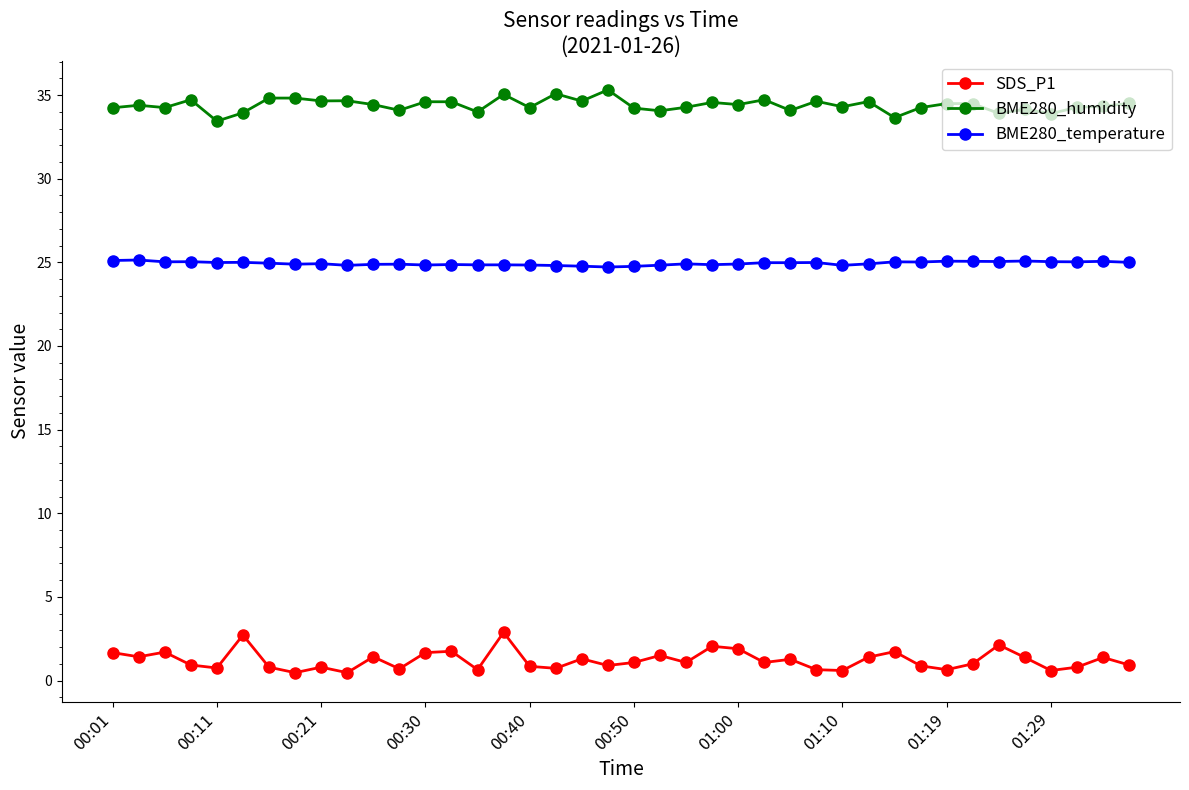

True or false: BME280_temperature and BME280_humidity cross at least once.

False